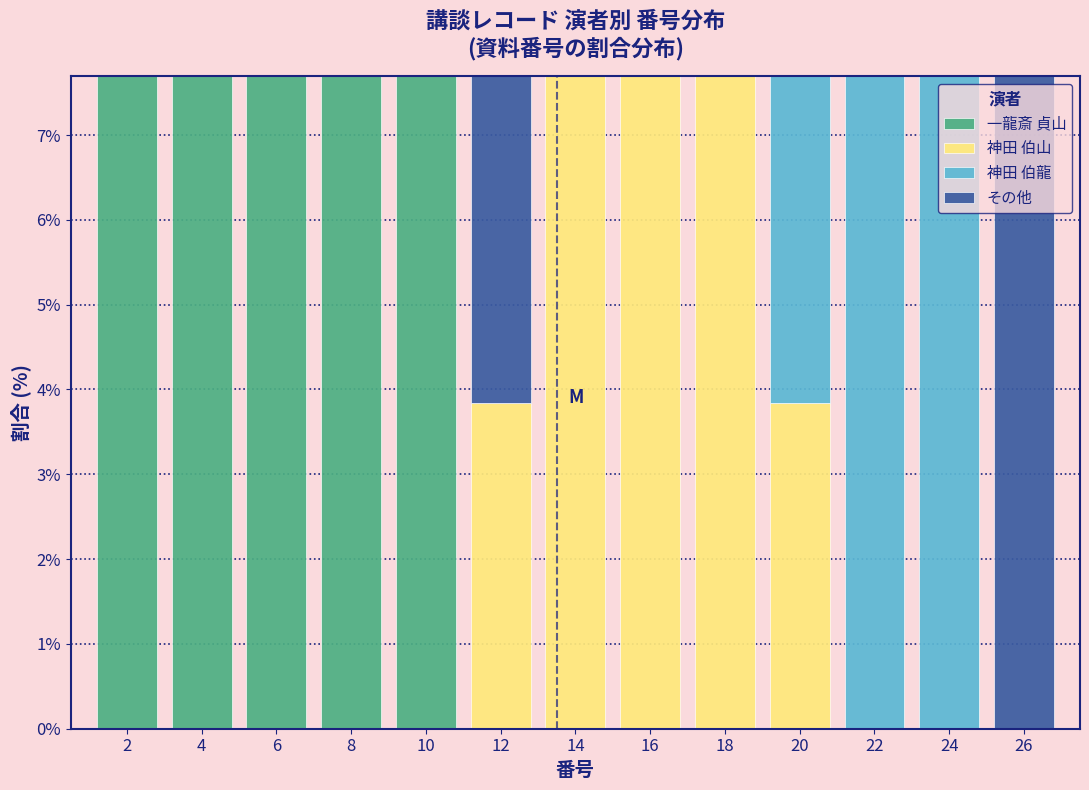

What is the total height of the stacked bar covering 17 to 19 on the x-axis? The values are not printed on the chart, so give them approximately, as read against the axis.

7.7